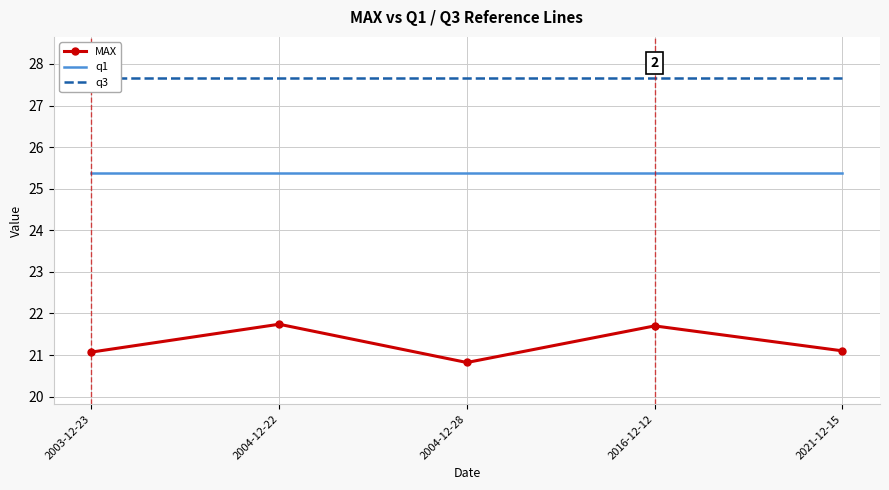

Reading left to right, what are all the values shown in this chart?

MAX: 21.1	21.7	20.8	21.7	21.1
q1: 25.4	25.4	25.4	25.4	25.4
q3: 27.6	27.6	27.6	27.6	27.6